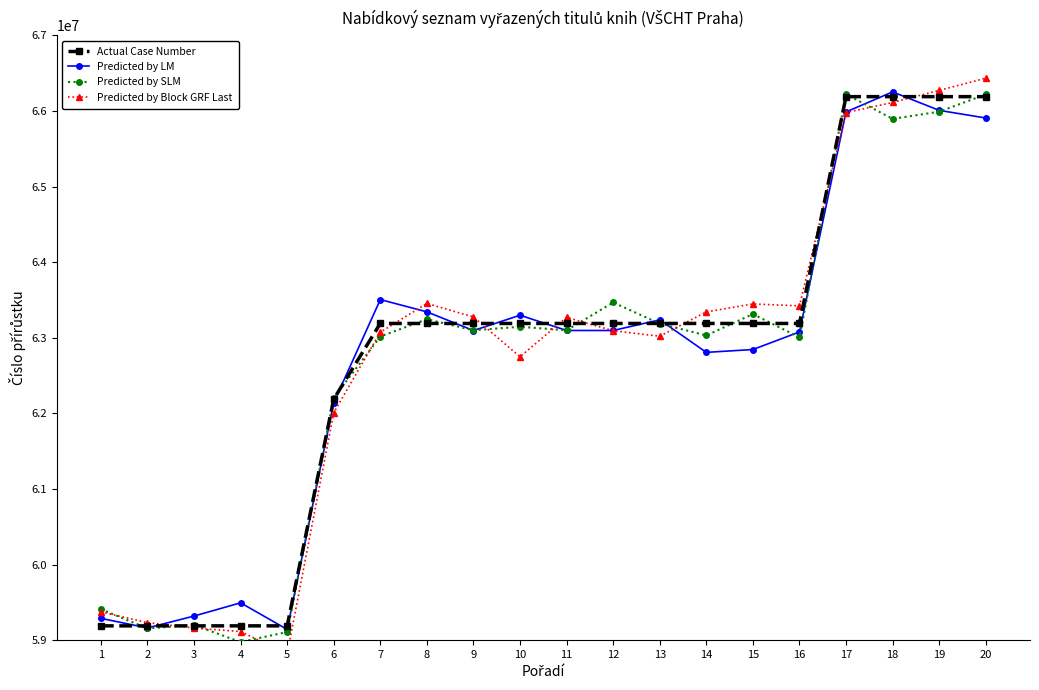

What is the highest value of the Predicted by SLM series?

66221562.5